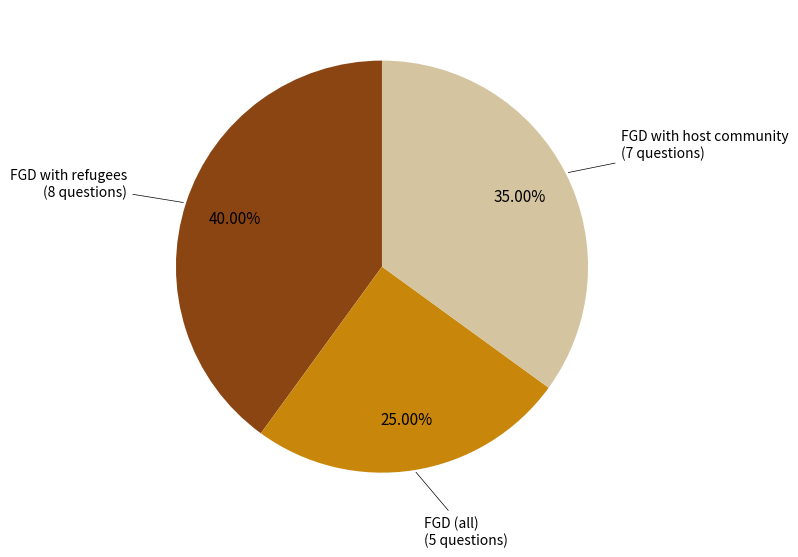

Is there any slice that represents more than half of the pie?

No